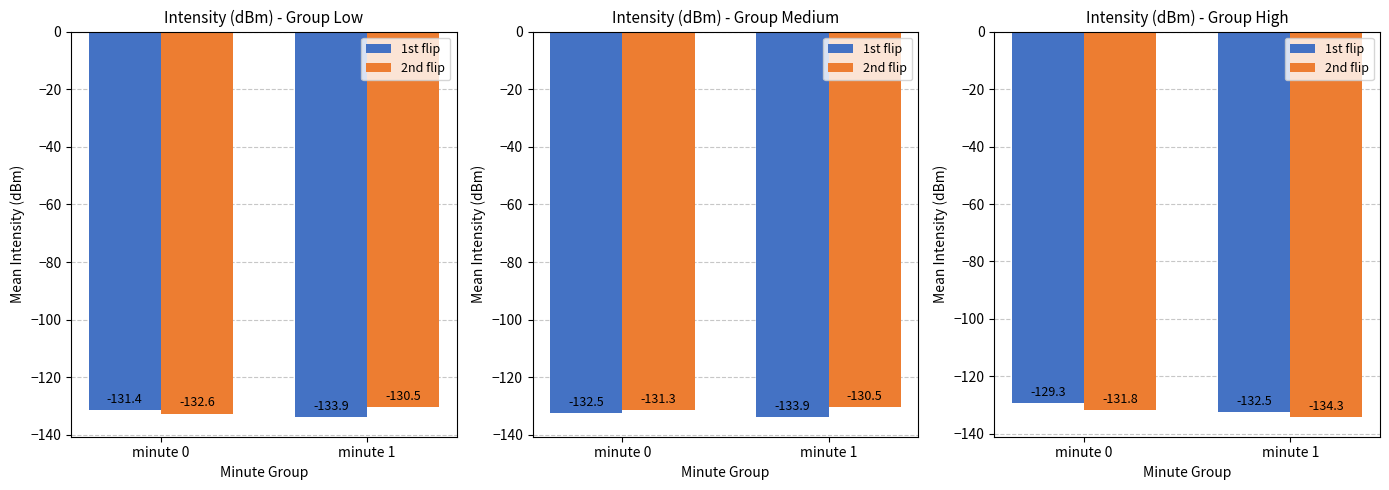

List the labels in order of 1st flip value, smallest first.

minute 1, minute 0